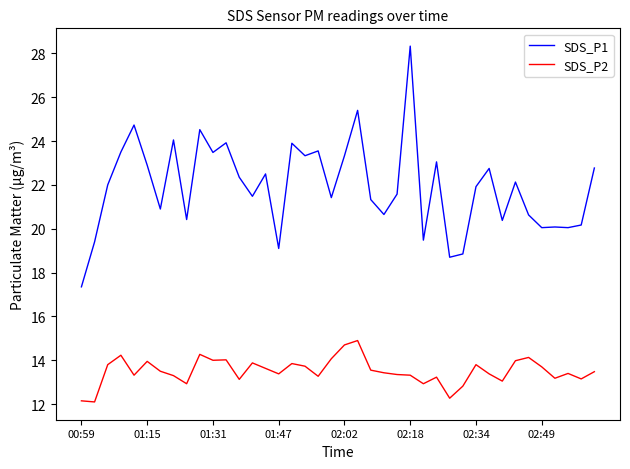

Rank the series by their average value, from highest to lowest.

SDS_P1, SDS_P2